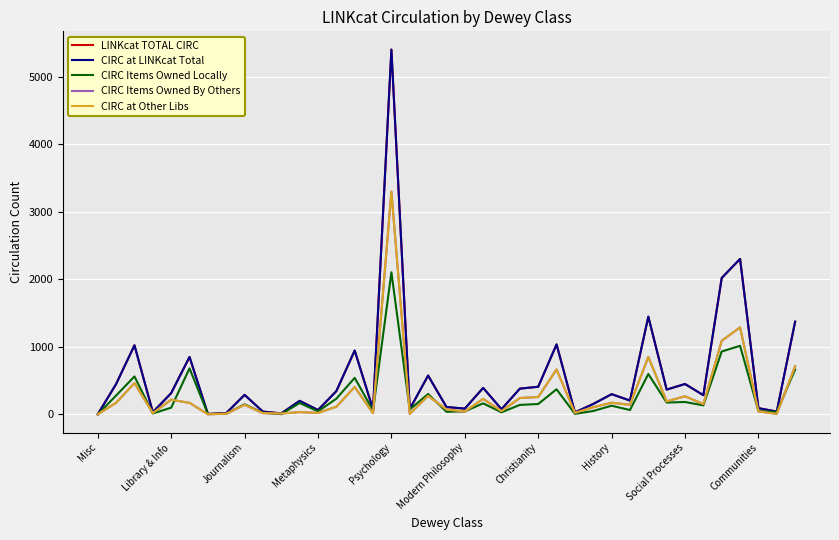

Is this an area chart (filled region under the line)?

No